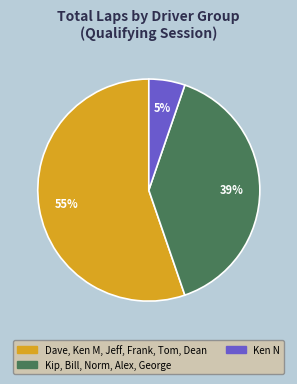

To the nearest percent, what is the average slice percentage?

33%